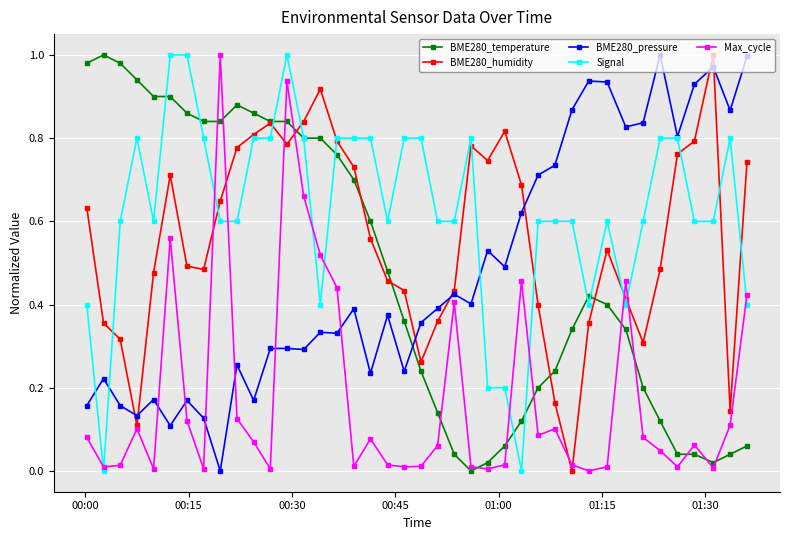

True or false: BME280_pressure and BME280_temperature intersect in this chart.

True